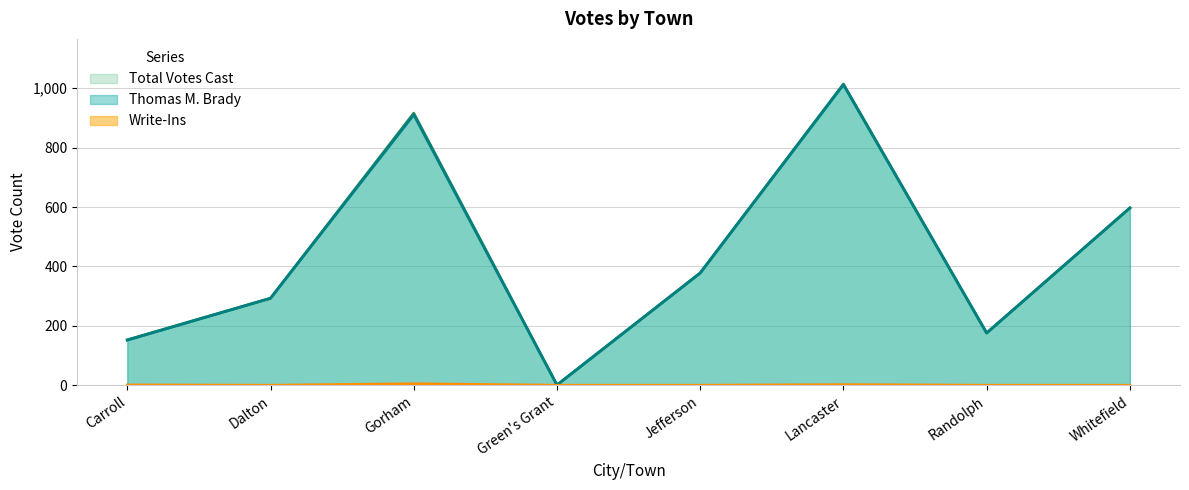

What is the label of the 5th point from the right?

Green's Grant